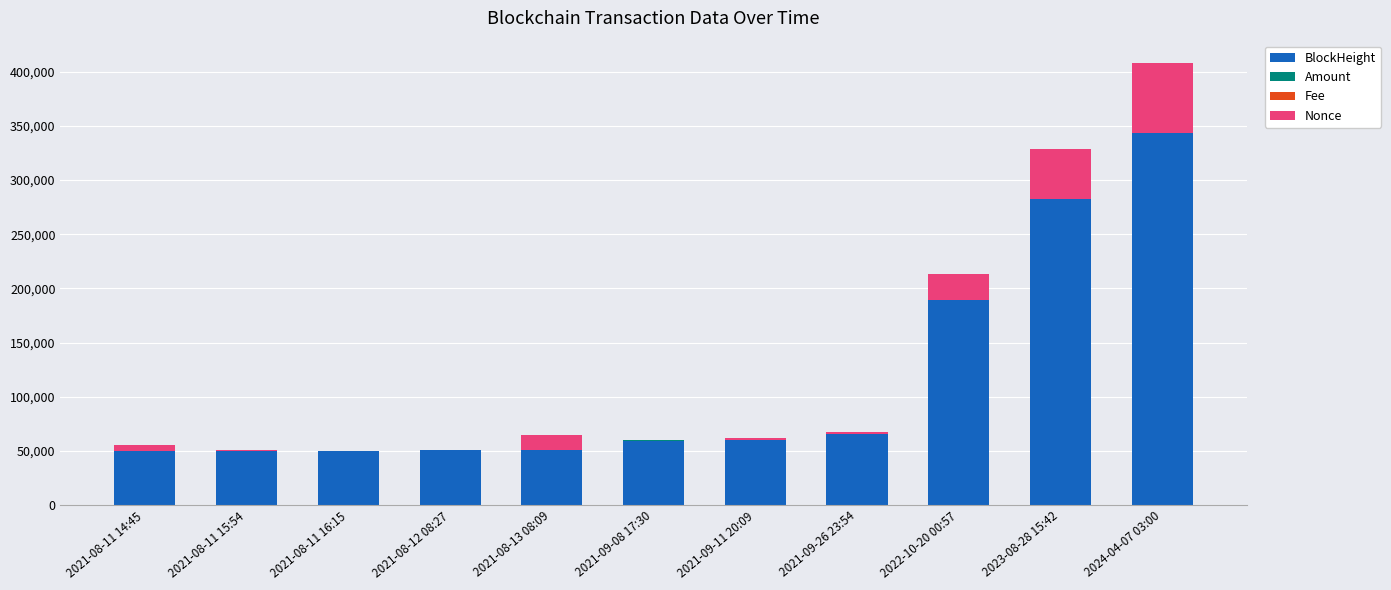

At which category is the sum across all series the highest?

2024-04-07 03:00